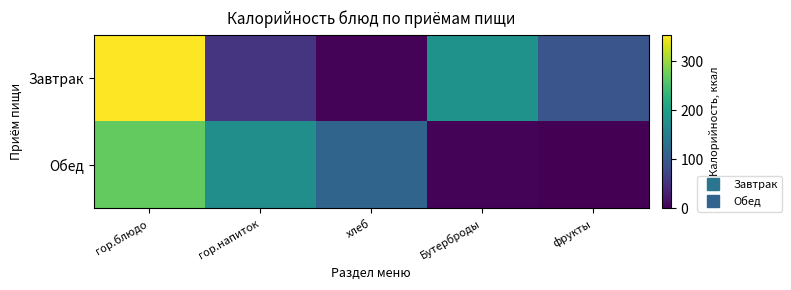

Reading left to right, extract all data points from this chart.

Завтрак: гор.блюдо=354.0	гор.напиток=53.5	хлеб=3.2	Бутерброды=180.0	фрукты=94.0
Обед: гор.блюдо=269.6	гор.напиток=174.4	хлеб=114.6	Бутерброды=3.2	фрукты=0.0